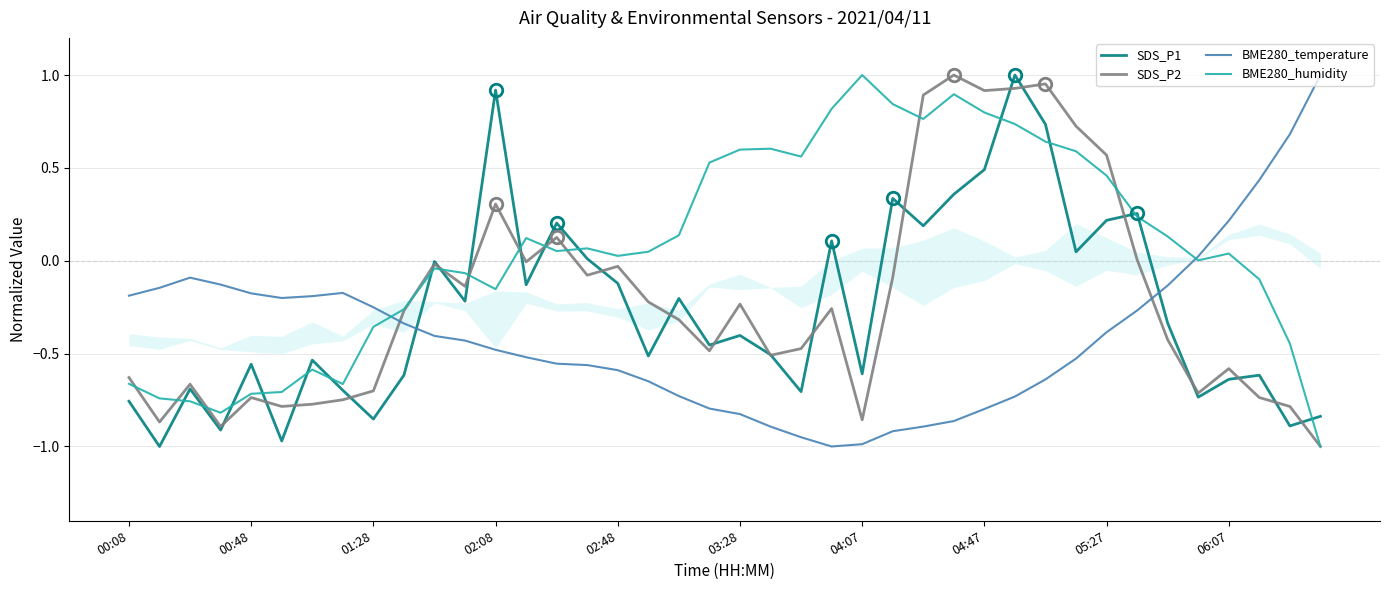

True or false: BME280_temperature and SDS_P1 intersect in this chart.

True